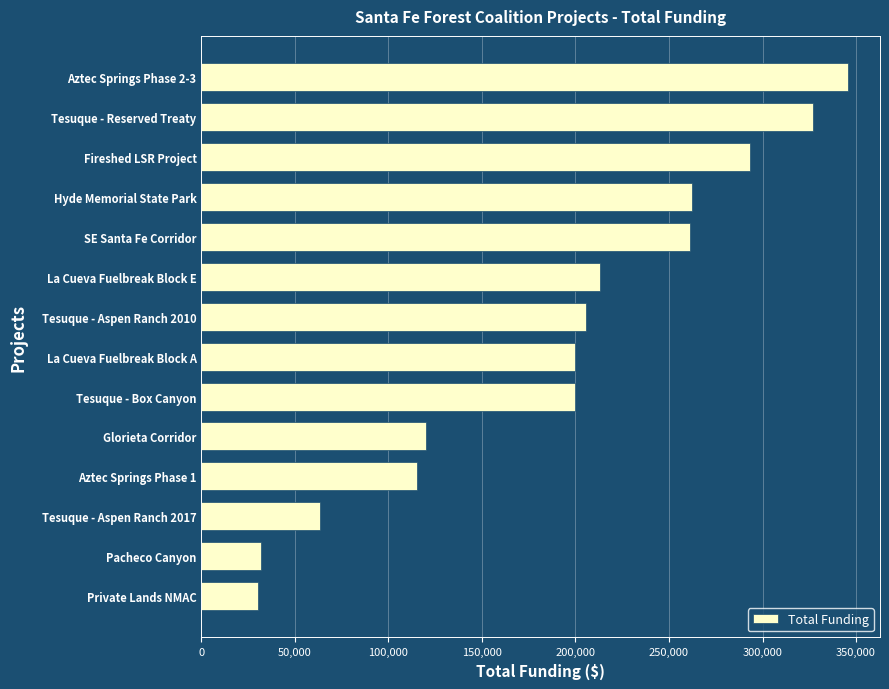

The chart shows a value of 293210 at Fireshed LSR Project. True or false?

True